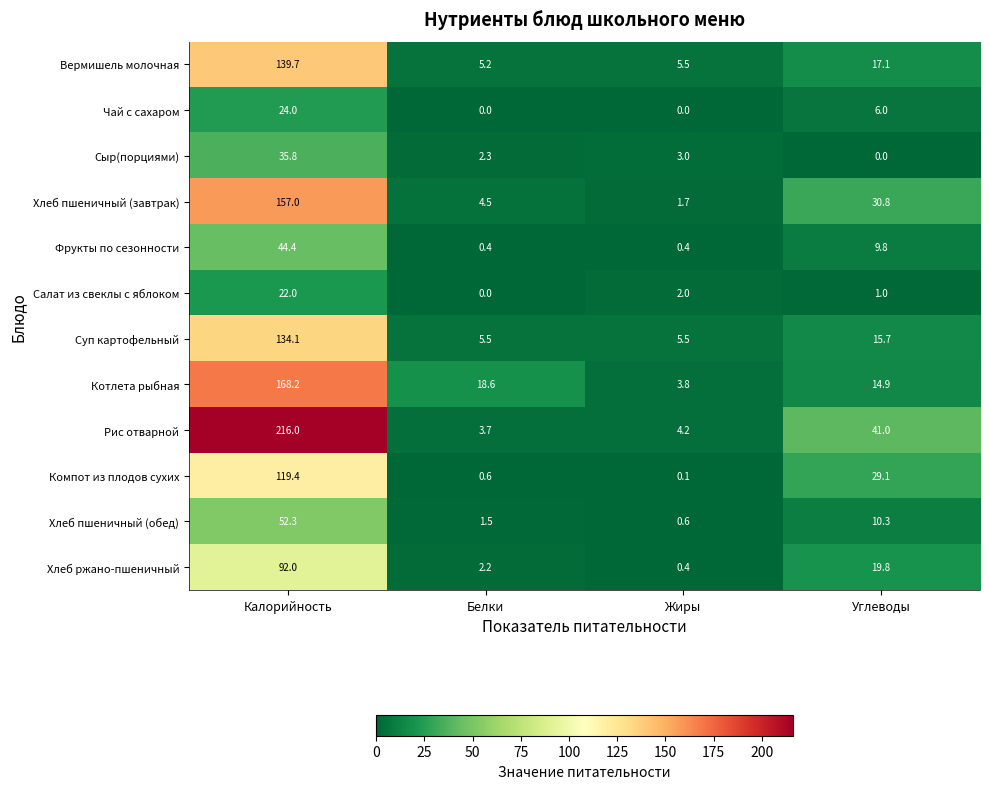

At Калорийность, list the series in order from largest to smallest.

Рис отварной, Котлета рыбная, Хлеб пшеничный (завтрак), Вермишель молочная, Суп картофельный, Компот из плодов сухих, Хлеб ржано-пшеничный, Хлеб пшеничный (обед), Фрукты по сезонности, Сыр(порциями), Чай с сахаром, Салат из свеклы с яблоком